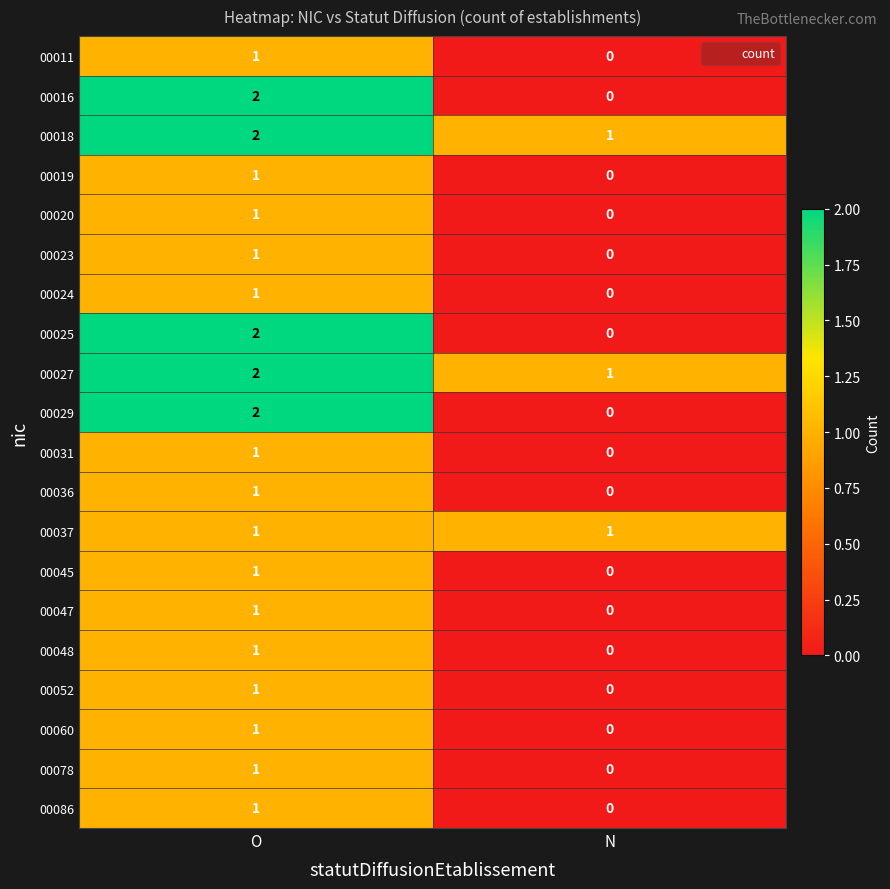

Which category has the highest value across all series?

O